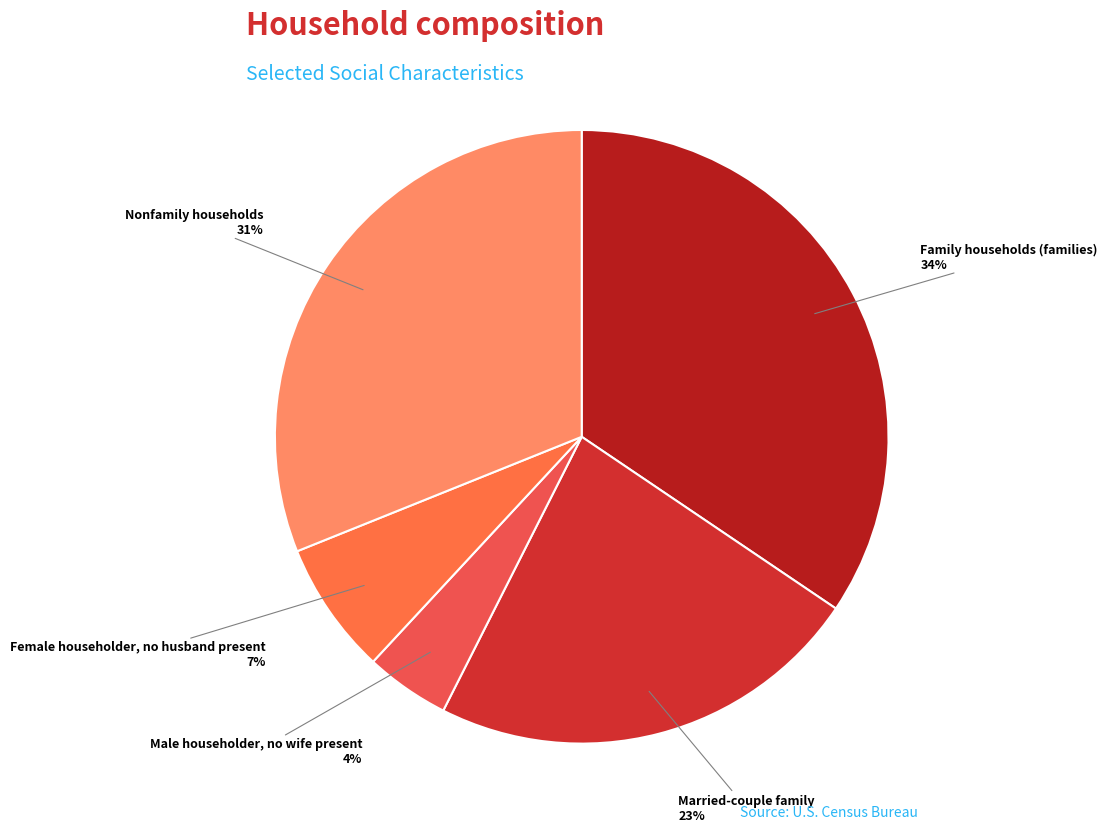

True or false: Female householder, no husband present accounts for 1% of the total.

False